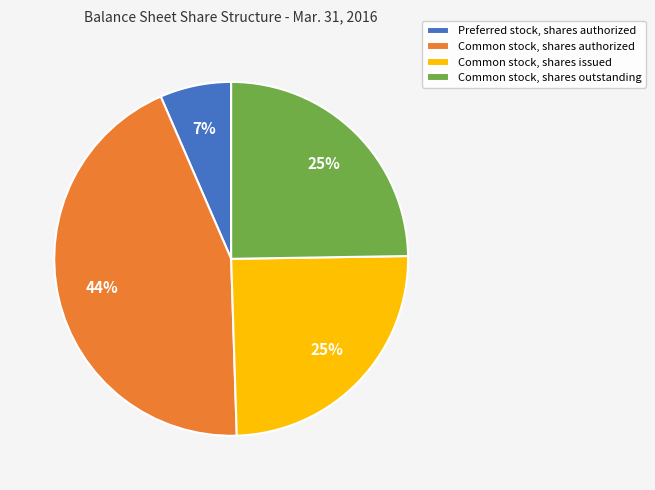

Approximately how many times larger is the value at Common stock, shares outstanding compared to Common stock, shares issued?

1.0